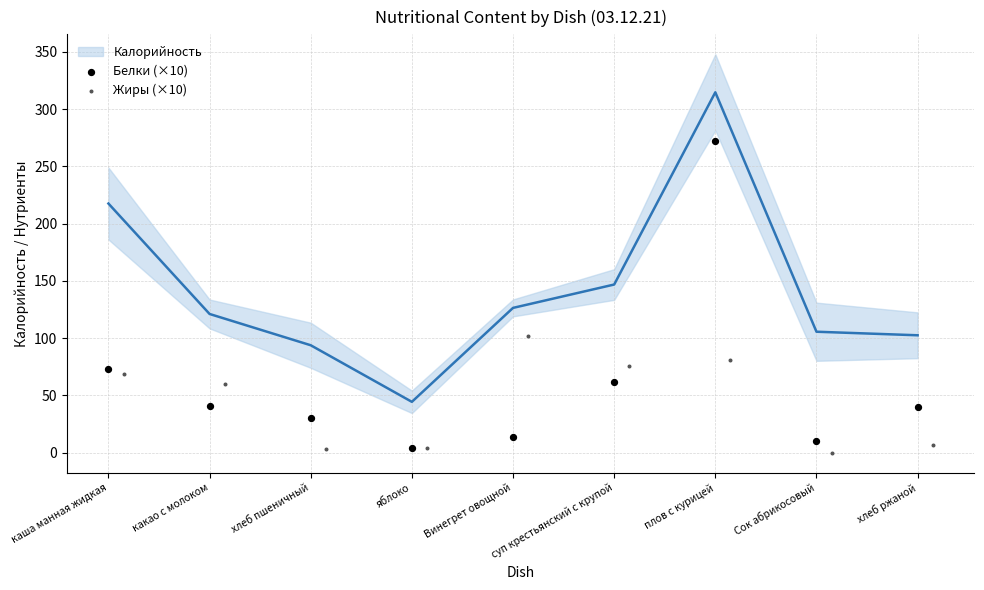

Which series contains the lowest Y value?

Жиры (×10)